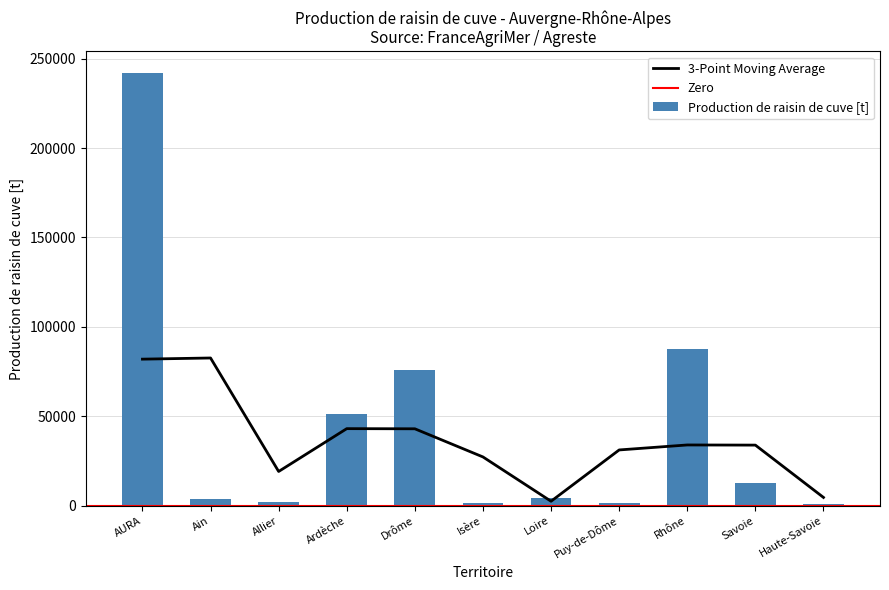

Count the number of categories in the chart.

11